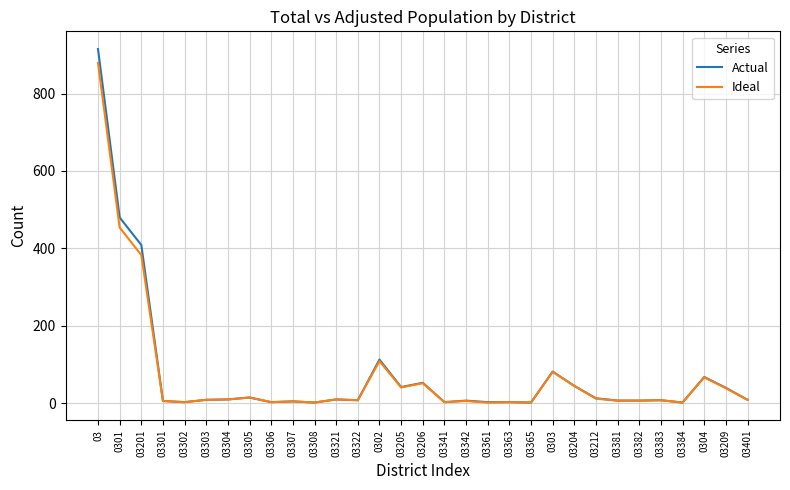

At which label does Actual reach its peak?

03